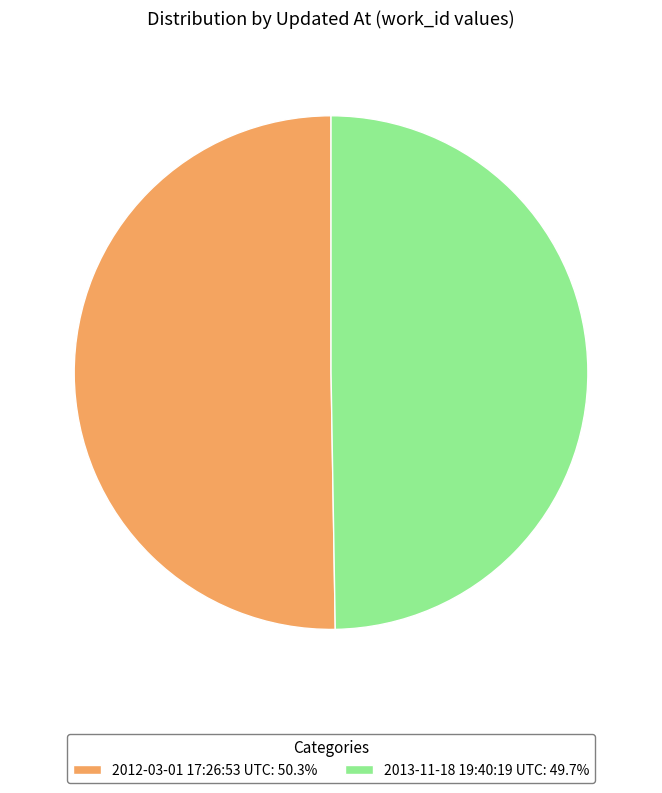

The 2013-11-18 19:40:19 UTC slice represents 45% of the pie. True or false?

False